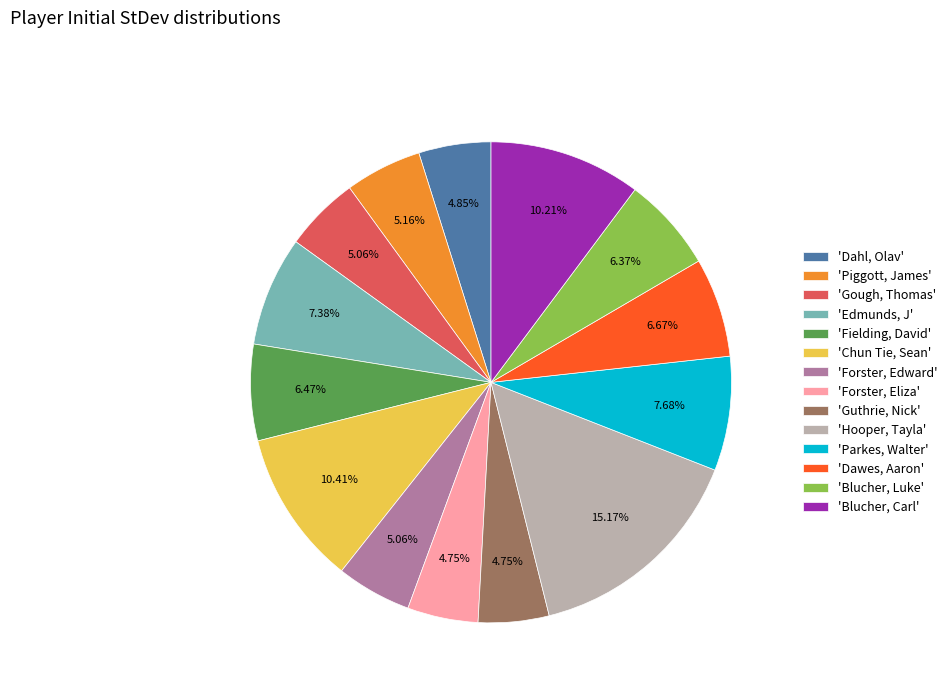

Approximately how many times larger is the value at 'Forster, Eliza' compared to 'Piggott, James'?

0.9